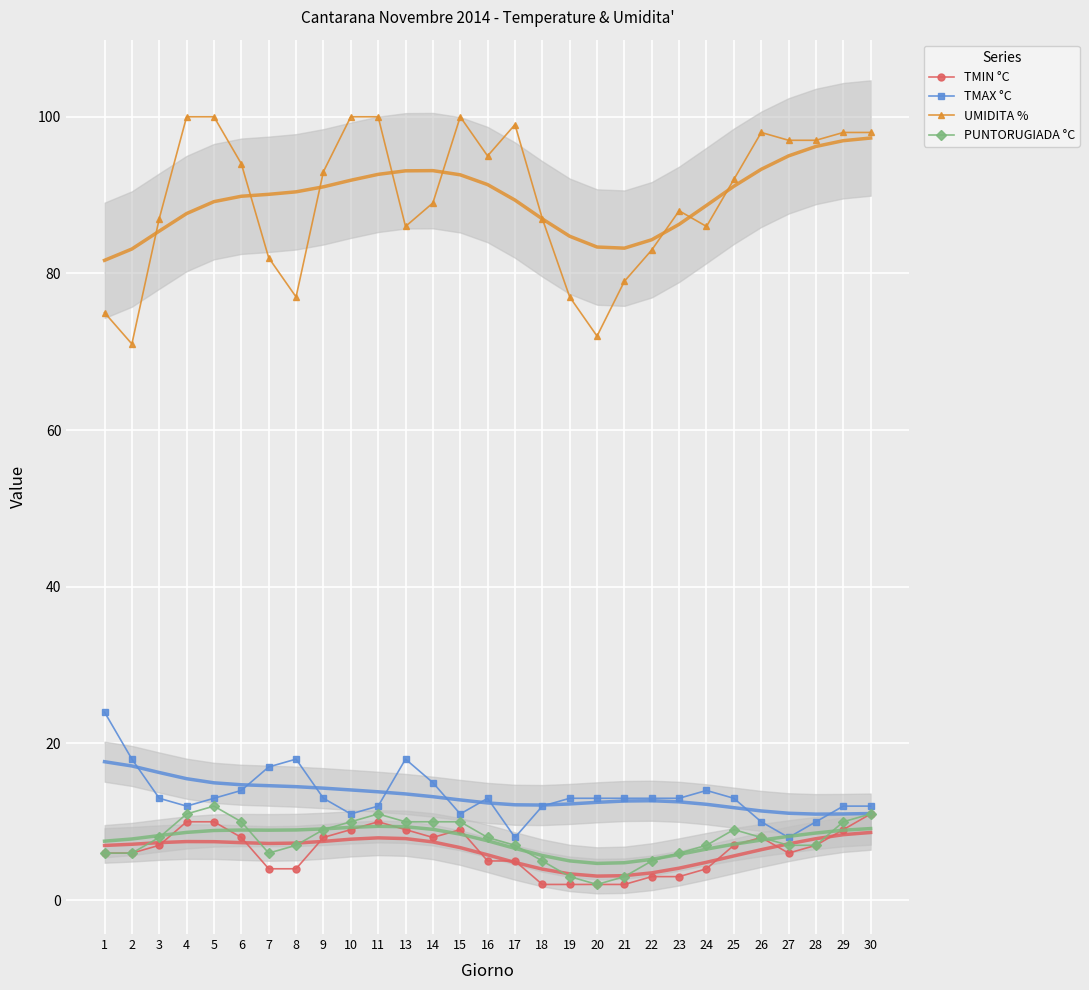

True or false: TMIN °C and TMAX °C intersect in this chart.

False